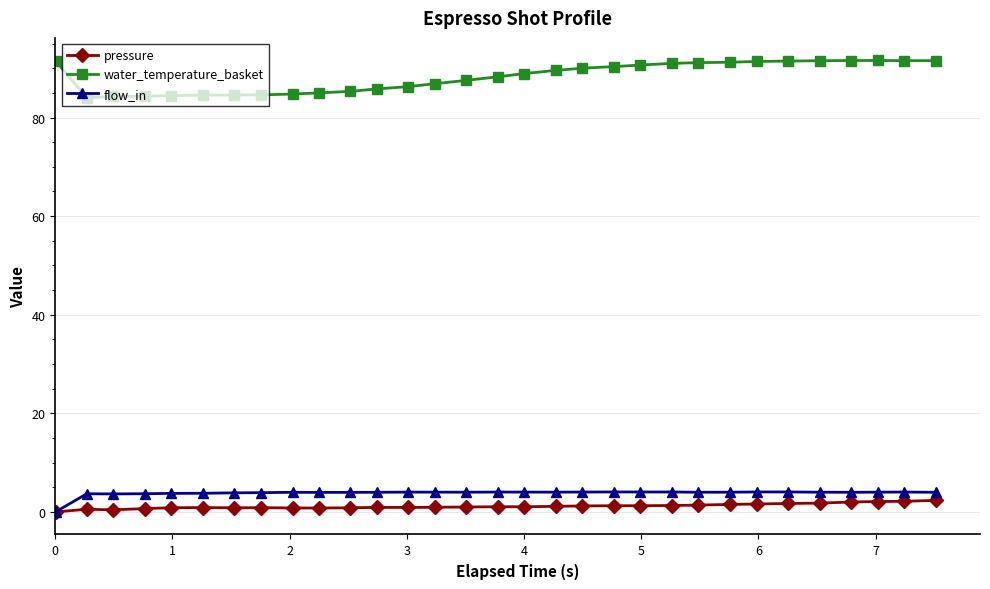

Count the number of categories in the chart.

31